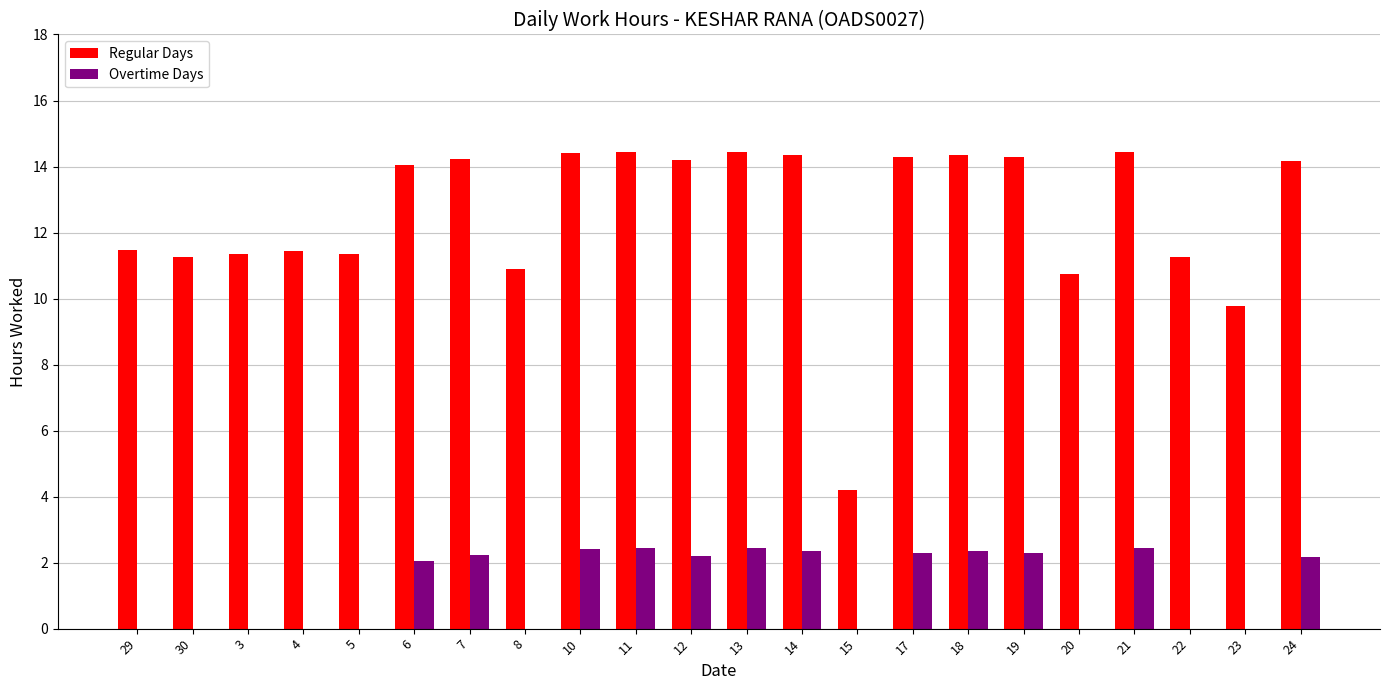

The Regular Days series shows 11.5 at 29. True or false?

True